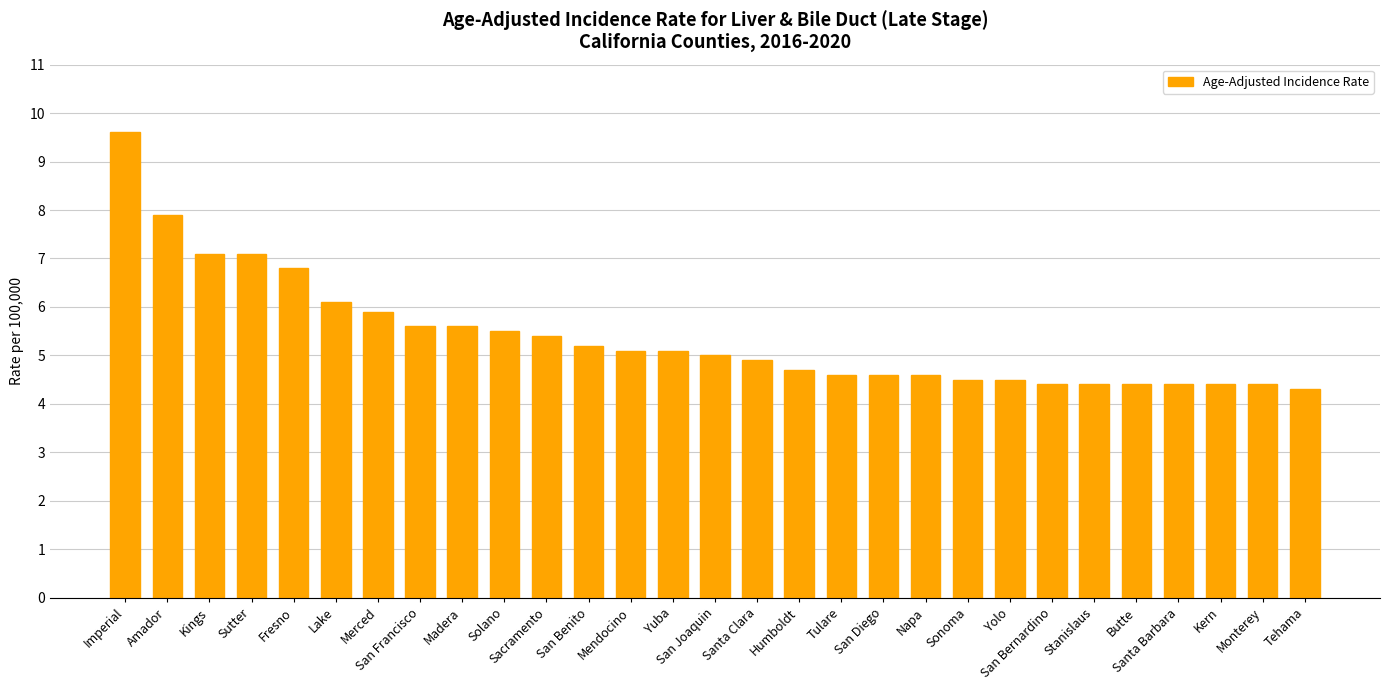

Reading left to right, transcribe all the data shown in this chart.

Imperial=9.6	Amador=7.9	Kings=7.1	Sutter=7.1	Fresno=6.8	Lake=6.1	Merced=5.9	San Francisco=5.6	Madera=5.6	Solano=5.5	Sacramento=5.4	San Benito=5.2	Mendocino=5.1	Yuba=5.1	San Joaquin=5.0	Santa Clara=4.9	Humboldt=4.7	Tulare=4.6	San Diego=4.6	Napa=4.6	Sonoma=4.5	Yolo=4.5	San Bernardino=4.4	Stanislaus=4.4	Butte=4.4	Santa Barbara=4.4	Kern=4.4	Monterey=4.4	Tehama=4.3